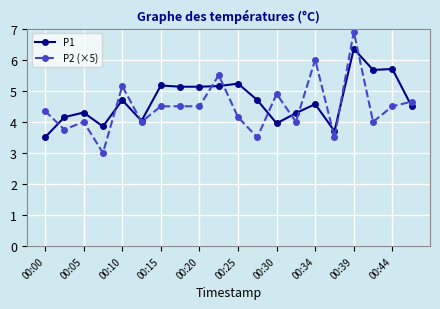

Which series has the widest spread of values?

P2 (×5)